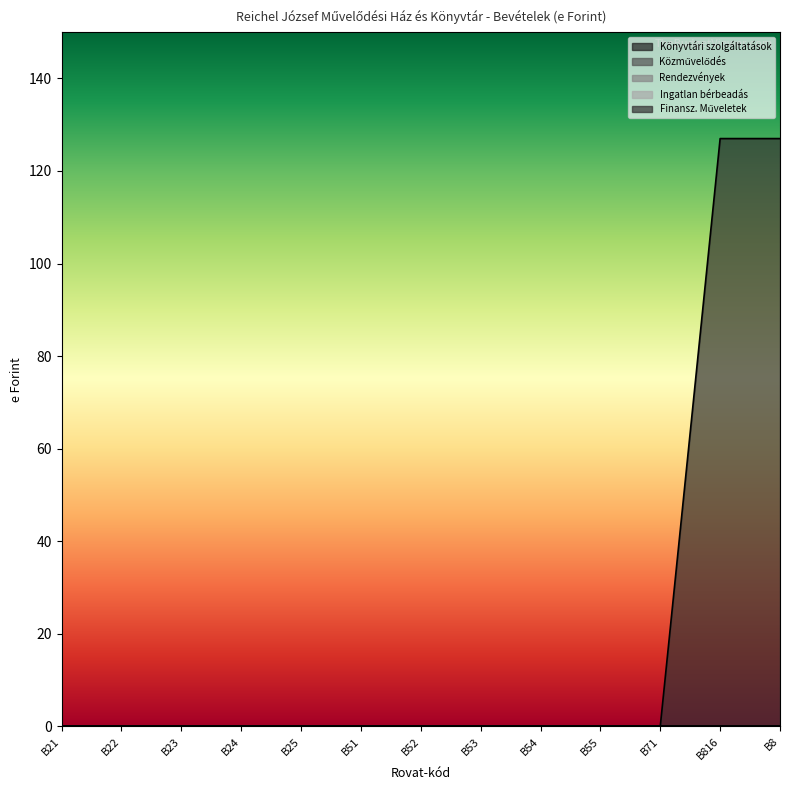

Which has a higher value, B21 or B25?

B21